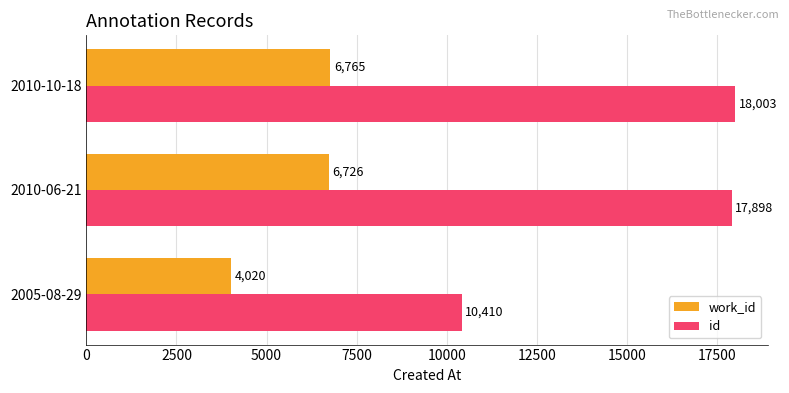

What is the sum of the work_id values at 2010-06-21 and 2005-08-29?

10746